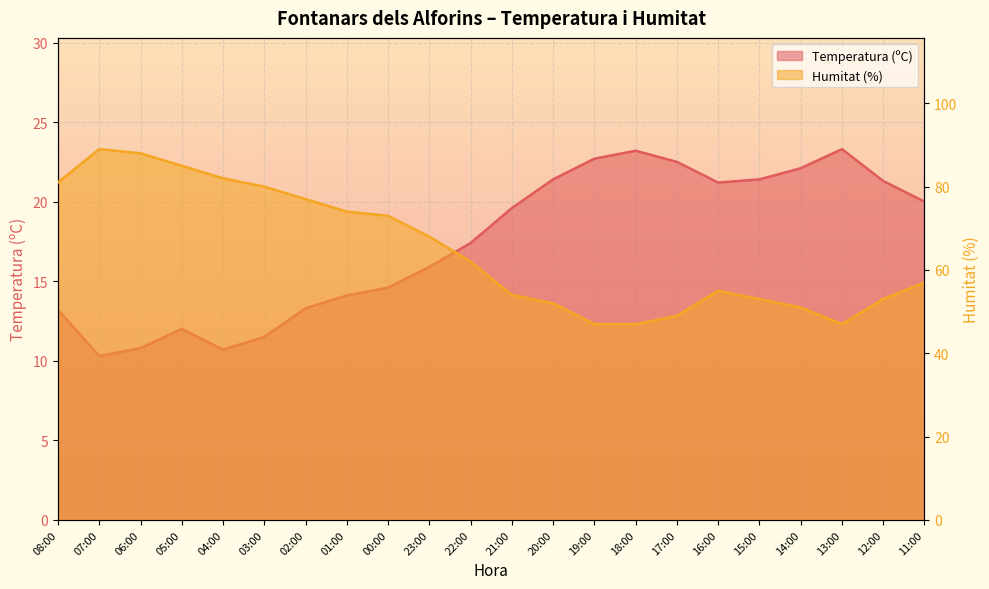

At which label does Humitat (%) reach its minimum?

19:00